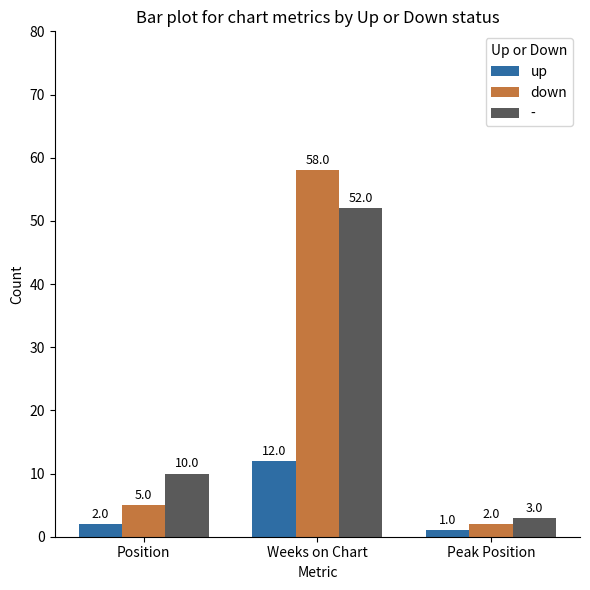

Reading left to right, transcribe all the data shown in this chart.

up: Position=2	Weeks on Chart=12	Peak Position=1
down: Position=5	Weeks on Chart=58	Peak Position=2
-: Position=10	Weeks on Chart=52	Peak Position=3